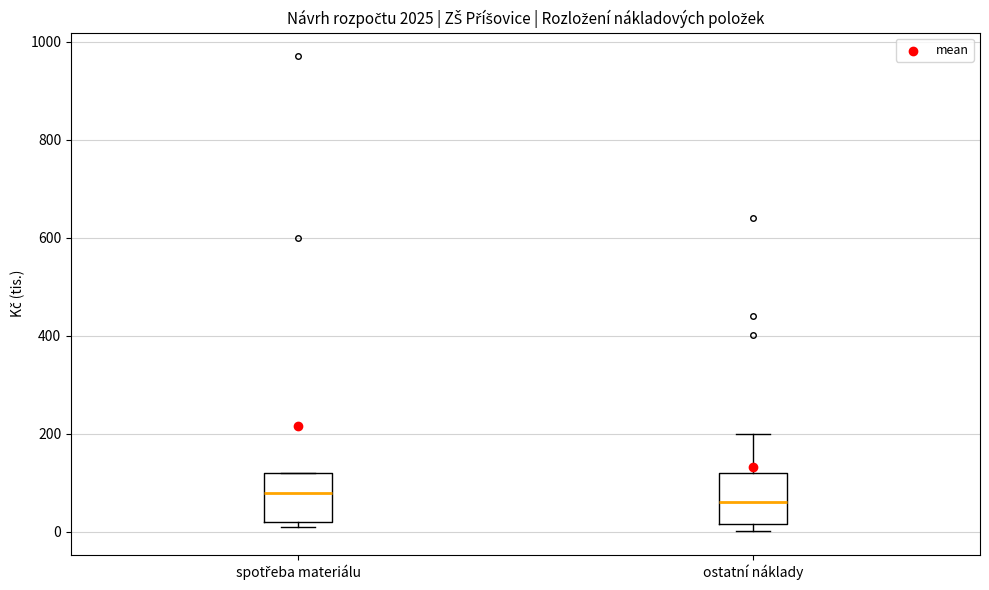

Reading left to right, transcribe this box plot: for each box, give where its median line is, the range the box spans, and where its two whiskers end, as read against the y-axis. The values are not printed on the chart, so give them approximately, as read against the axis.

spotřeba materiálu: median 80, box 20 to 120, whiskers 20 (just below the box's lower edge) to 120
ostatní náklady: median 60, box 20 to 120, whiskers 0 to 200